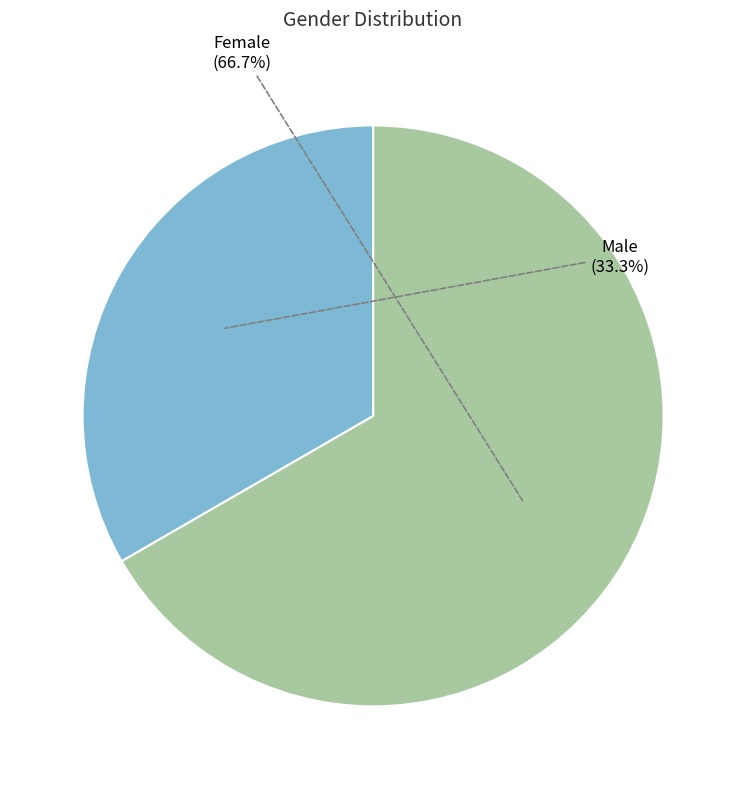

Which category has the biggest portion of the pie?

Female